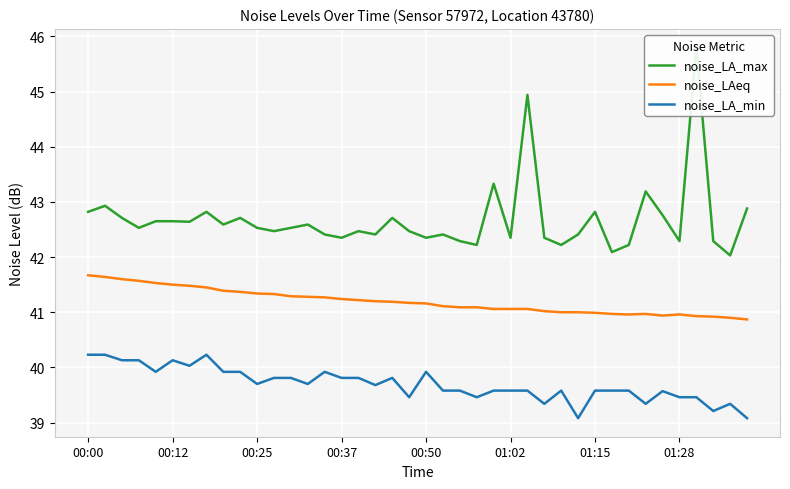

Is this an area chart (filled region under the line)?

No